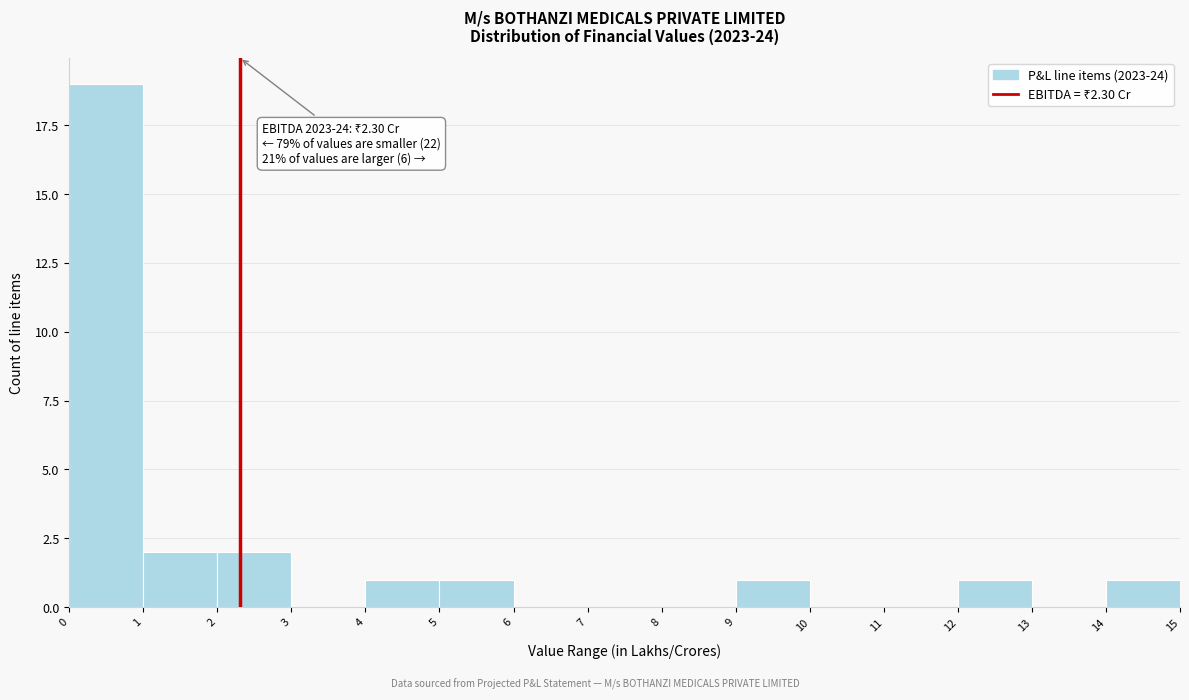

Over which range of the x-axis is the bar tallest?

0 to 1